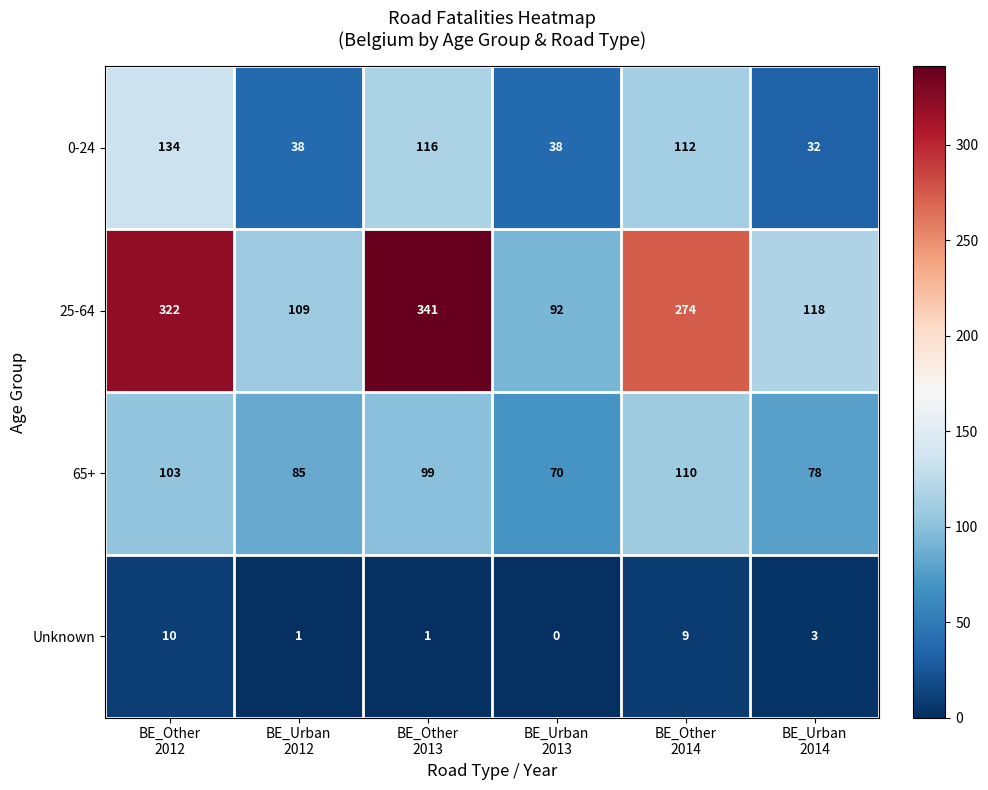

Which series changed the most between BE_Other
2014 and BE_Urban
2014?

25-64